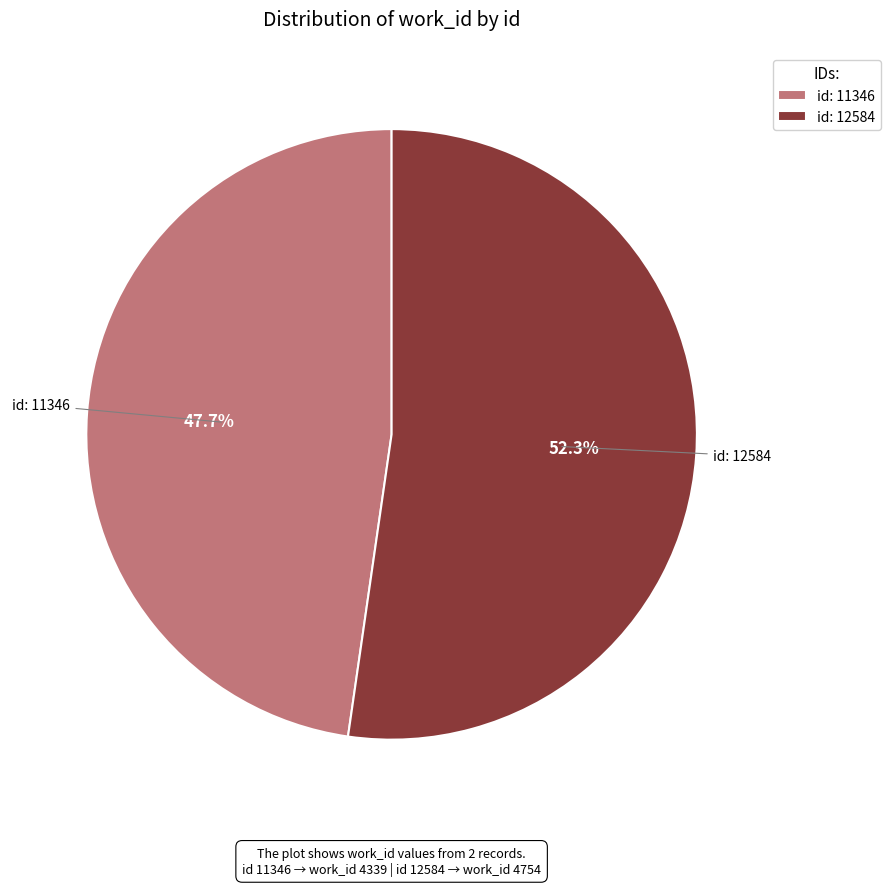

What is the ratio of the value at id: 12584 to the value at id: 11346?

1.1